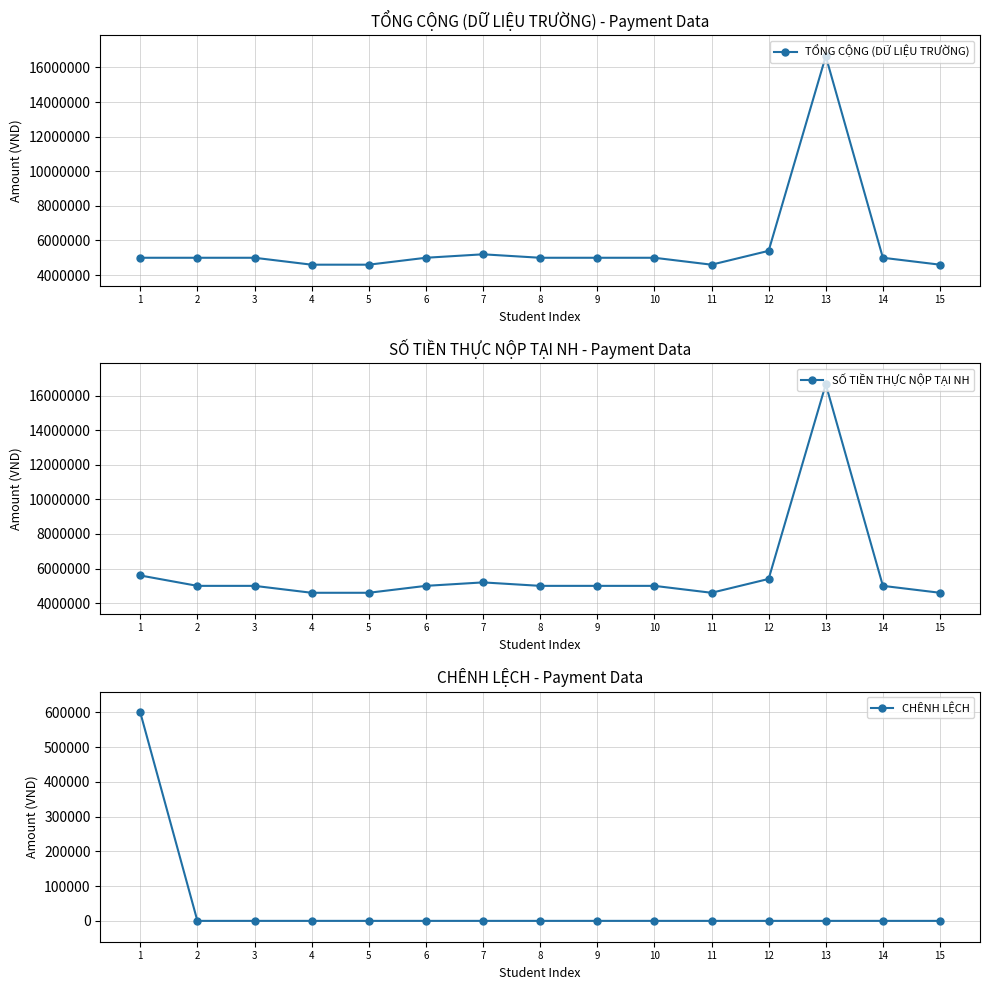

How many data points in SỐ TIỀN THỰC NỘP TẠI NH are less than 5000000?

4